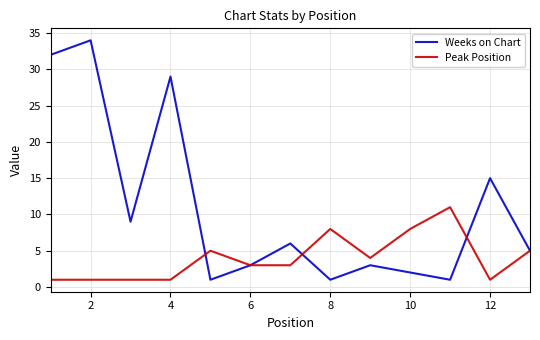

Which series has the largest range (max minus min)?

Weeks on Chart